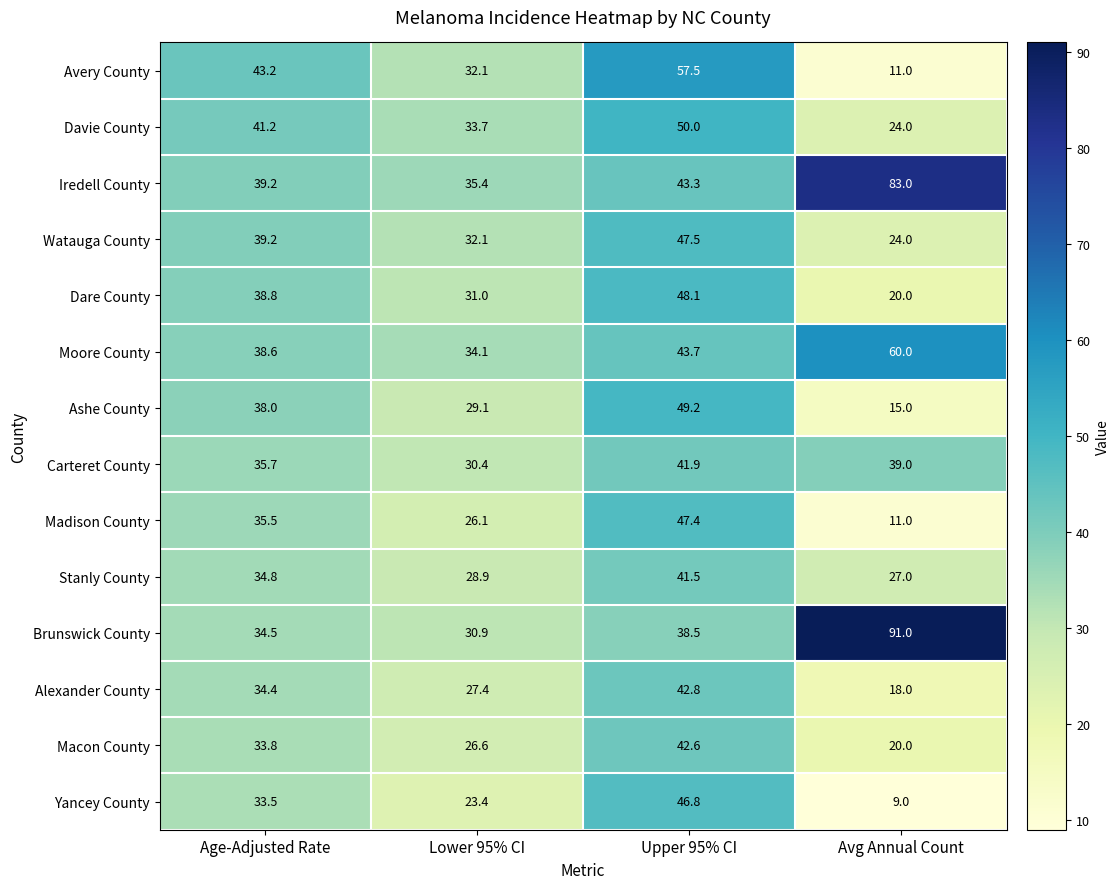

Which series has the largest total across all categories?

Iredell County